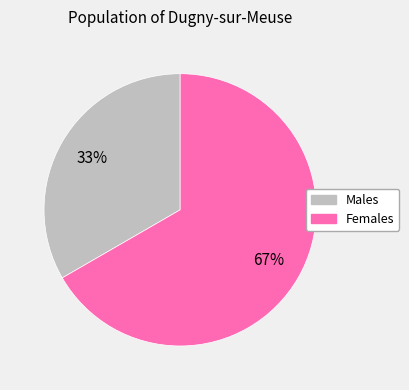

Is there a majority slice in this chart?

Yes